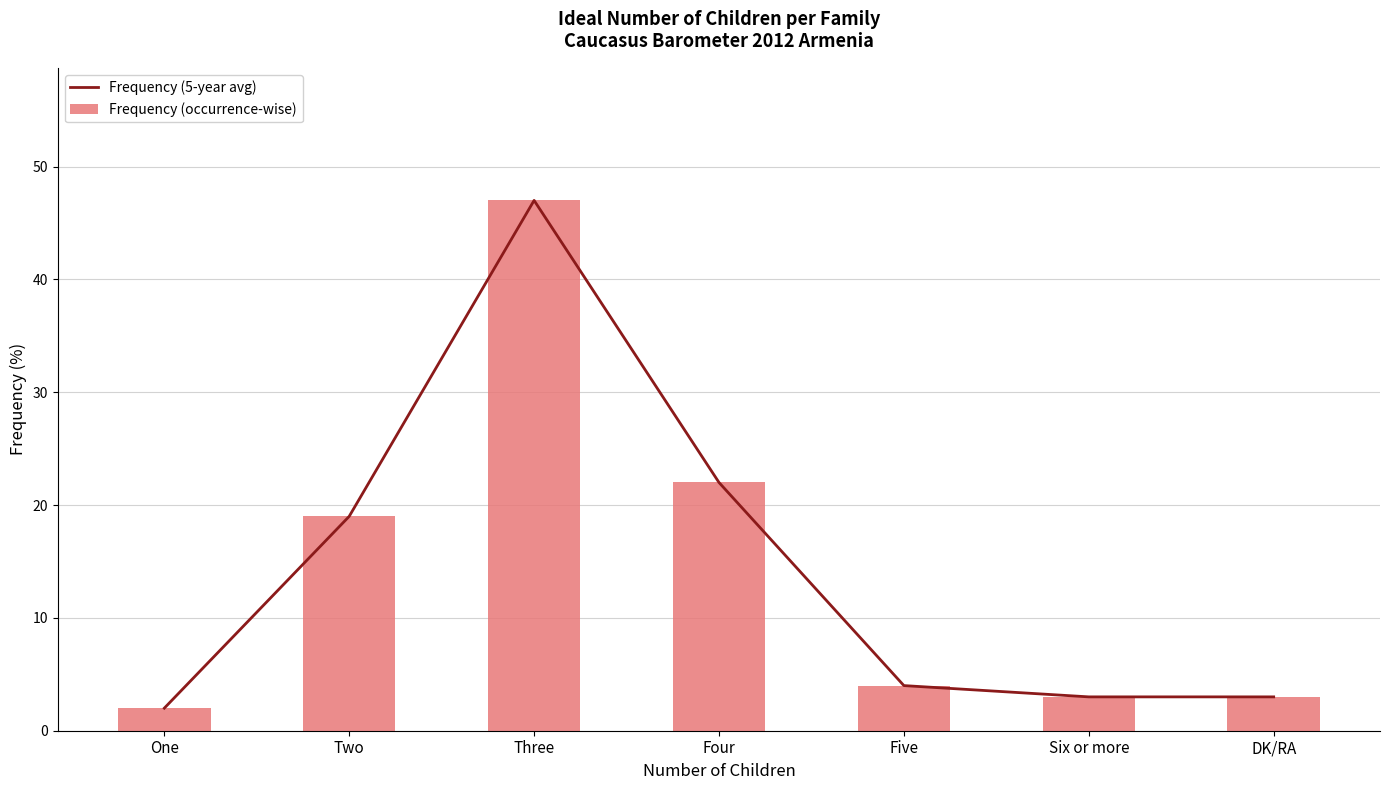

The value of Frequency (5-year avg) at Six or more is 3. True or false?

True